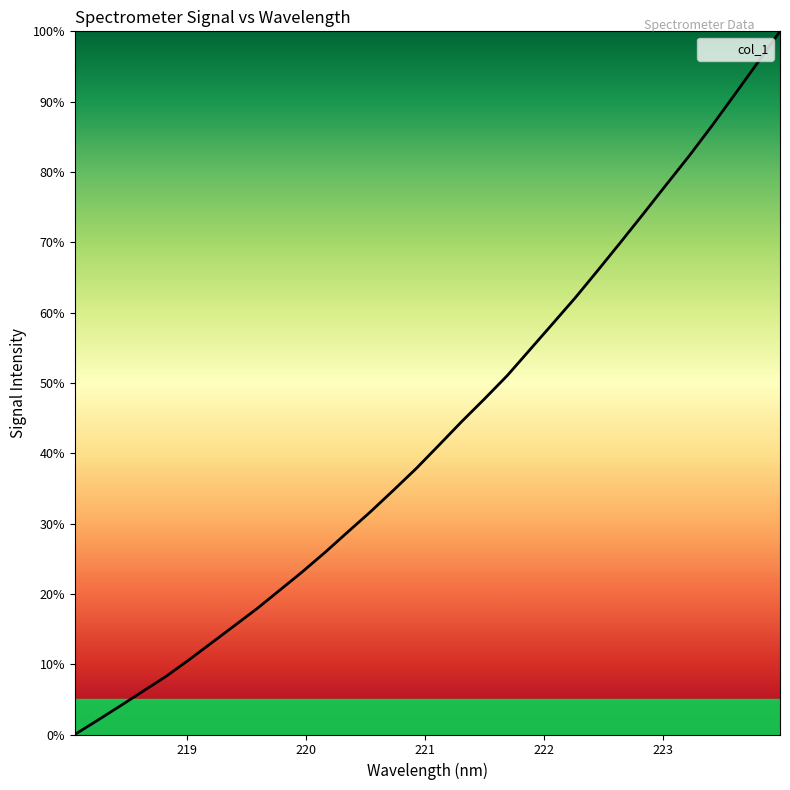

What is the maximum value shown in the chart?

100.0